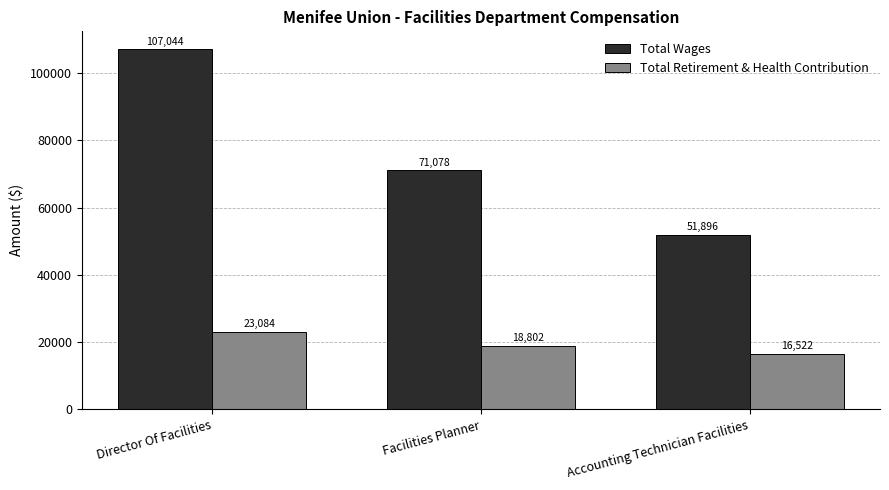

Reading right to left, transcribe all the data shown in this chart.

Total Wages: 51896	71078	107044
Total Retirement & Health Contribution: 16522	18802	23084